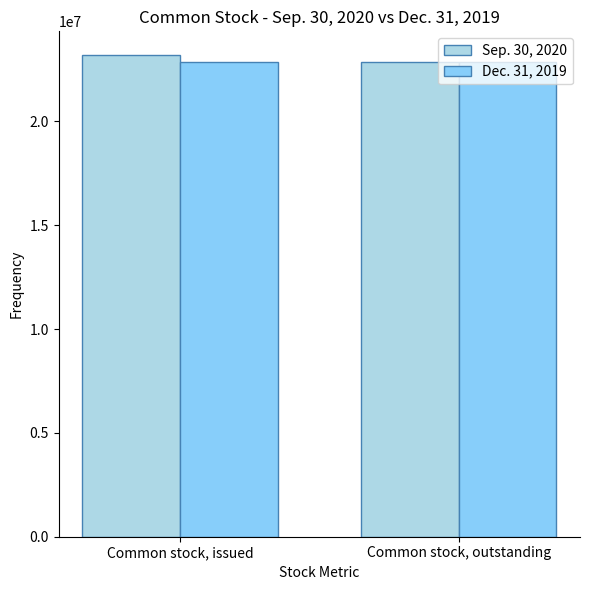

What is the spread (max minus min) of values at Common stock, issued?

310543